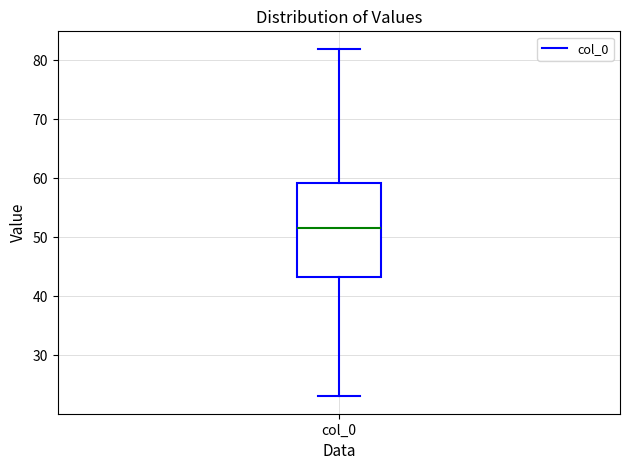

Where does the upper whisker of the box for col_0 end on the y-axis? The values are not printed on the chart, so give them approximately, as read against the axis.

82